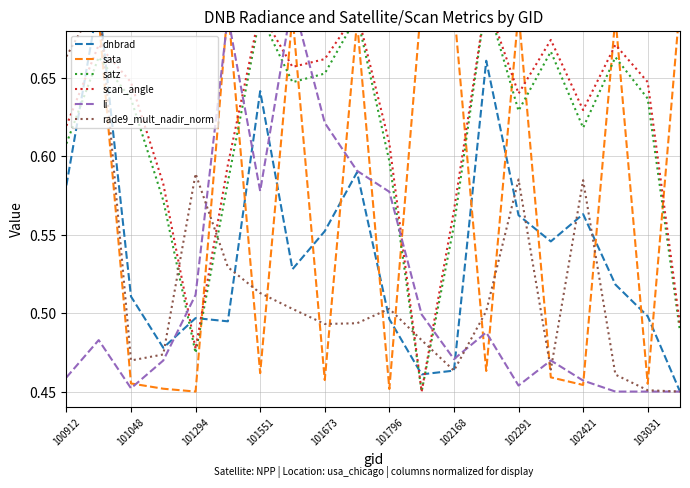

What is the spread (max minus min) of values at 102421?

0.2